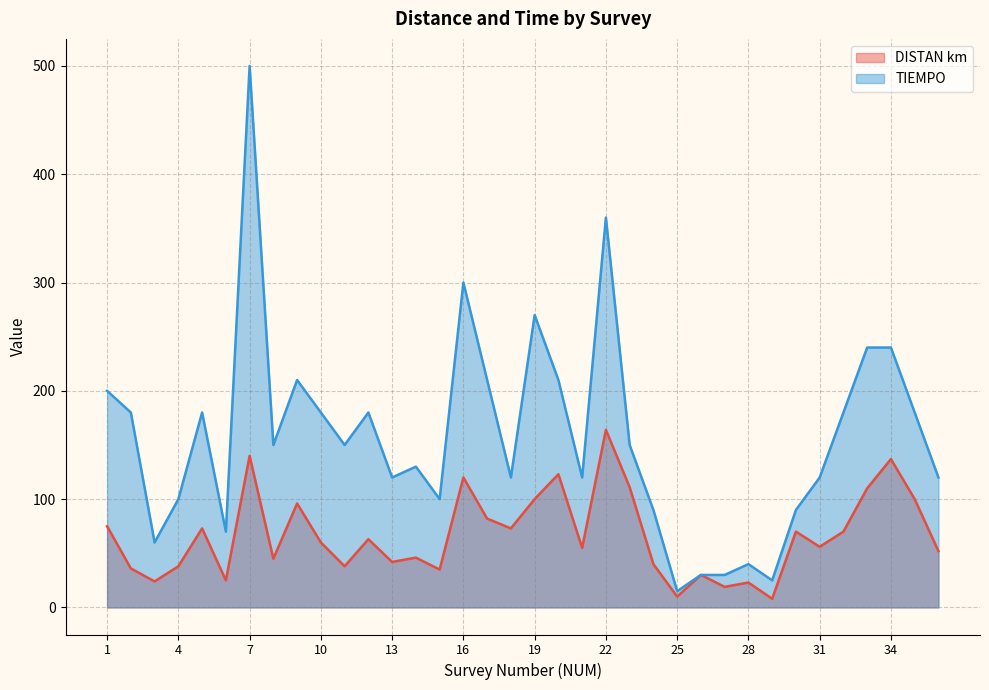

What is the minimum value shown in the chart?

8